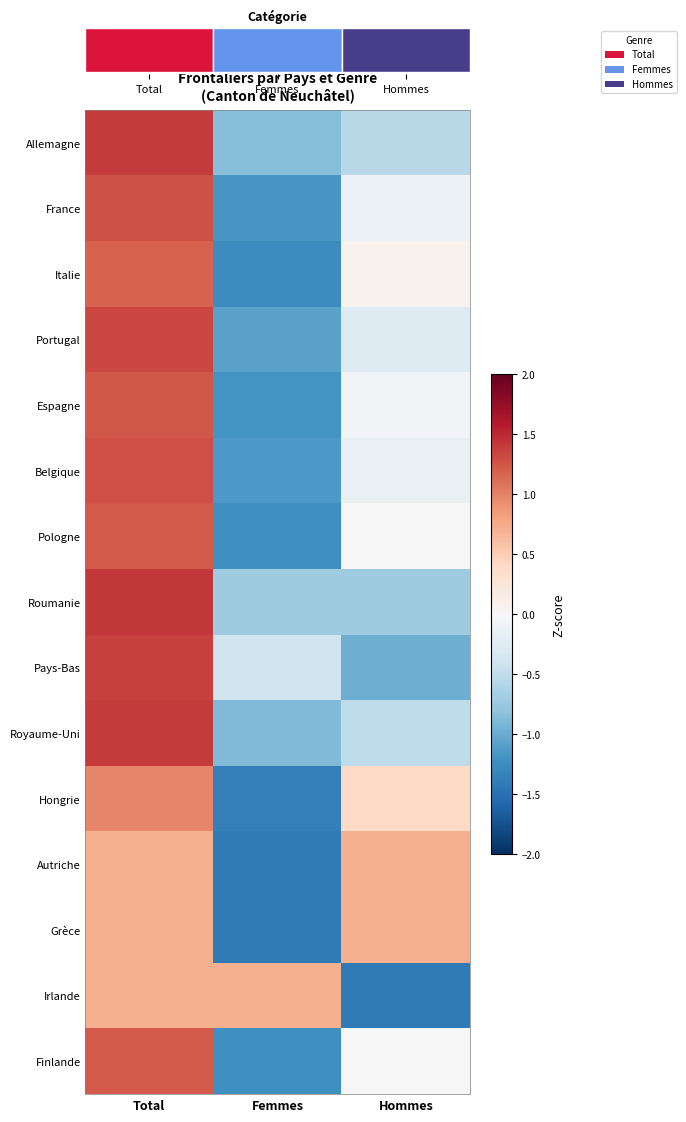

How many positive values does the Roumanie series have?

1